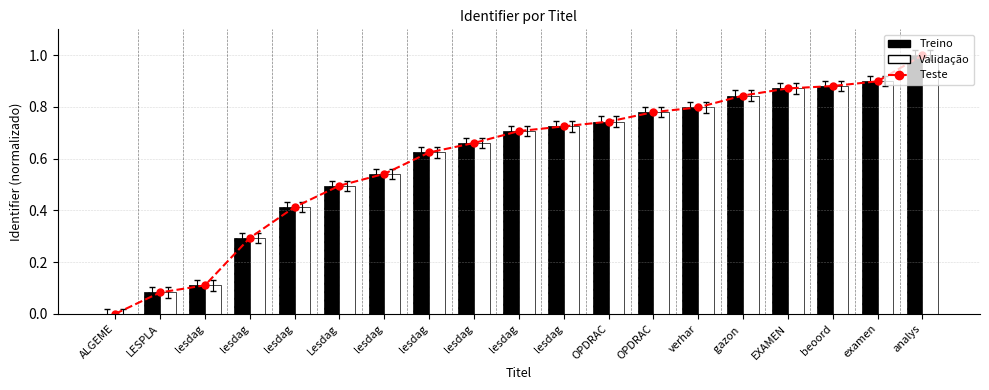

Reading left to right, list all the values displayed in this chart.

Teste: ALGEME=0.0	LESPLA=0.1	lesdag=0.1	lesdag=0.3	lesdag=0.4	Lesdag=0.5	lesdag=0.5	lesdag=0.6	lesdag=0.7	lesdag=0.7	lesdag=0.7	OPDRAC=0.7	OPDRAC=0.8	verhar=0.8	gazon =0.8	EXAMEN=0.9	beoord=0.9	examen=0.9	analys=1.0
Treino: ALGEME=0.0	LESPLA=0.1	lesdag=0.1	lesdag=0.3	lesdag=0.4	Lesdag=0.5	lesdag=0.5	lesdag=0.6	lesdag=0.7	lesdag=0.7	lesdag=0.7	OPDRAC=0.7	OPDRAC=0.8	verhar=0.8	gazon =0.8	EXAMEN=0.9	beoord=0.9	examen=0.9	analys=1.0
Validação: ALGEME=0.0	LESPLA=0.1	lesdag=0.1	lesdag=0.3	lesdag=0.4	Lesdag=0.5	lesdag=0.5	lesdag=0.6	lesdag=0.7	lesdag=0.7	lesdag=0.7	OPDRAC=0.7	OPDRAC=0.8	verhar=0.8	gazon =0.8	EXAMEN=0.9	beoord=0.9	examen=0.9	analys=1.0